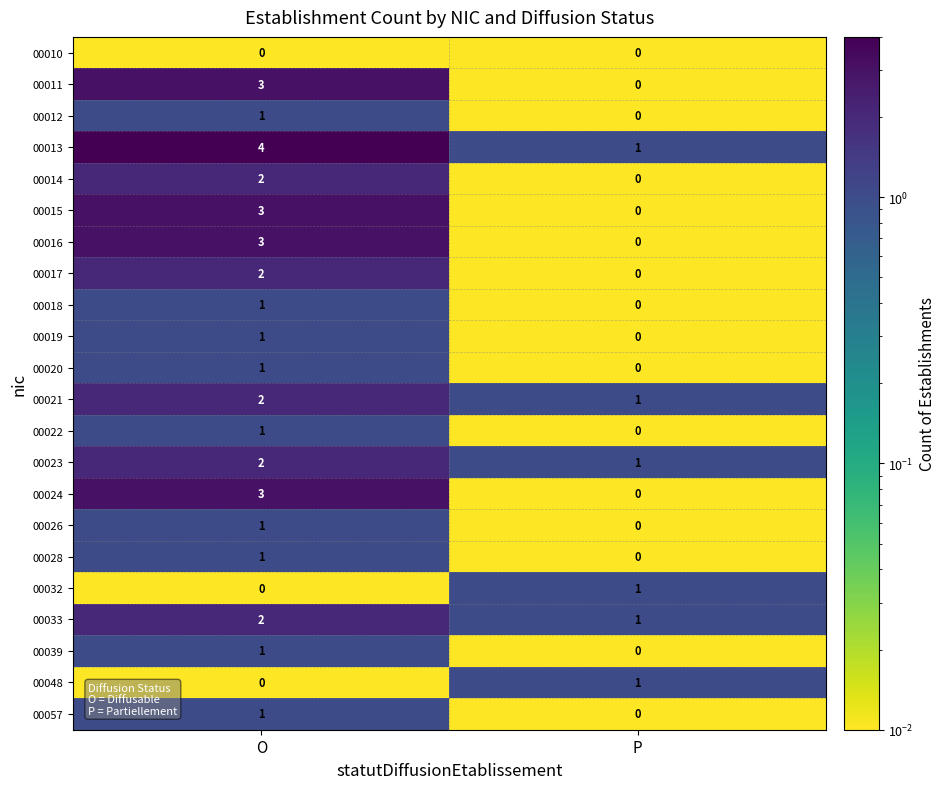

Which label corresponds to the largest value in the chart?

O